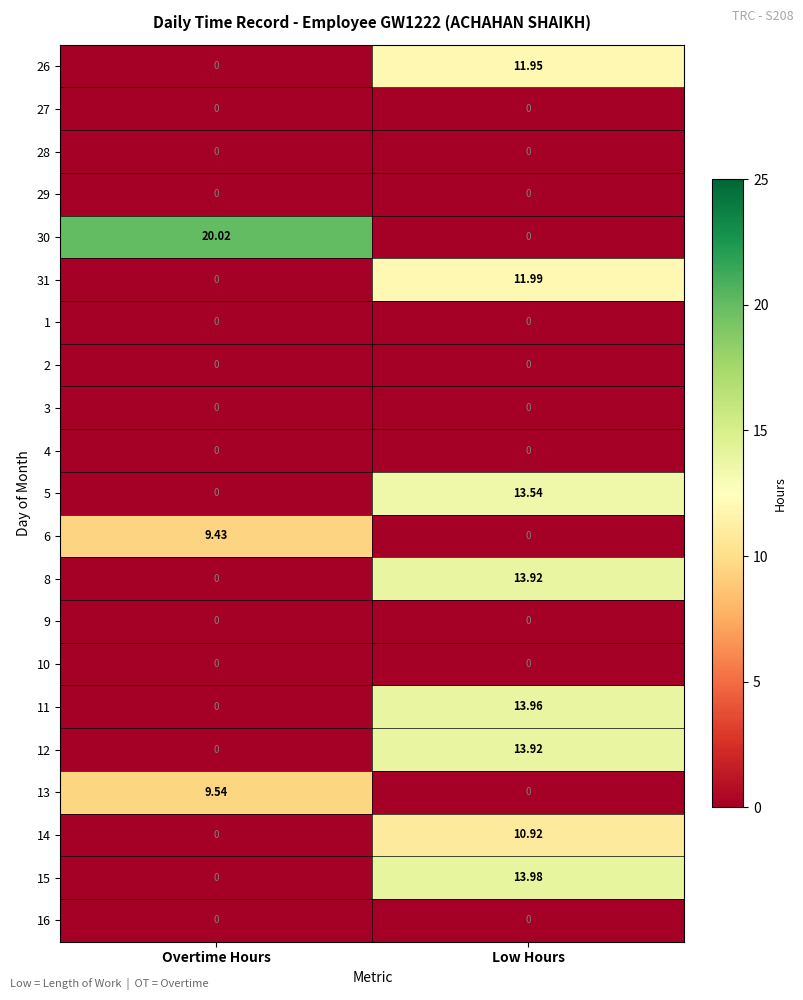

At how many categories does at least one series exceed 0?

2